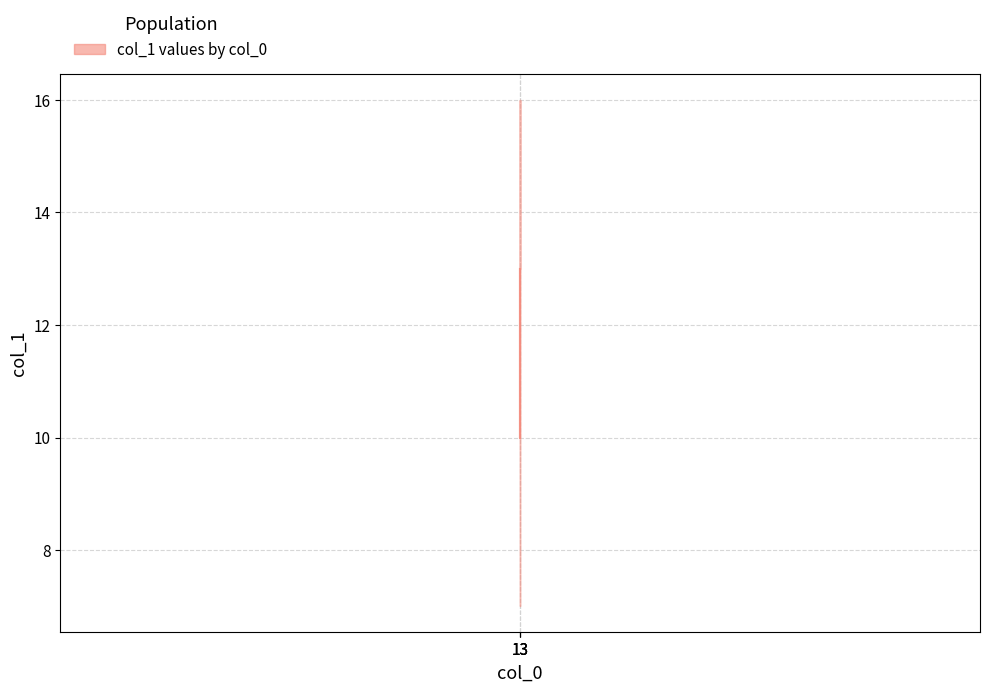

How many series are shown in this chart?

1